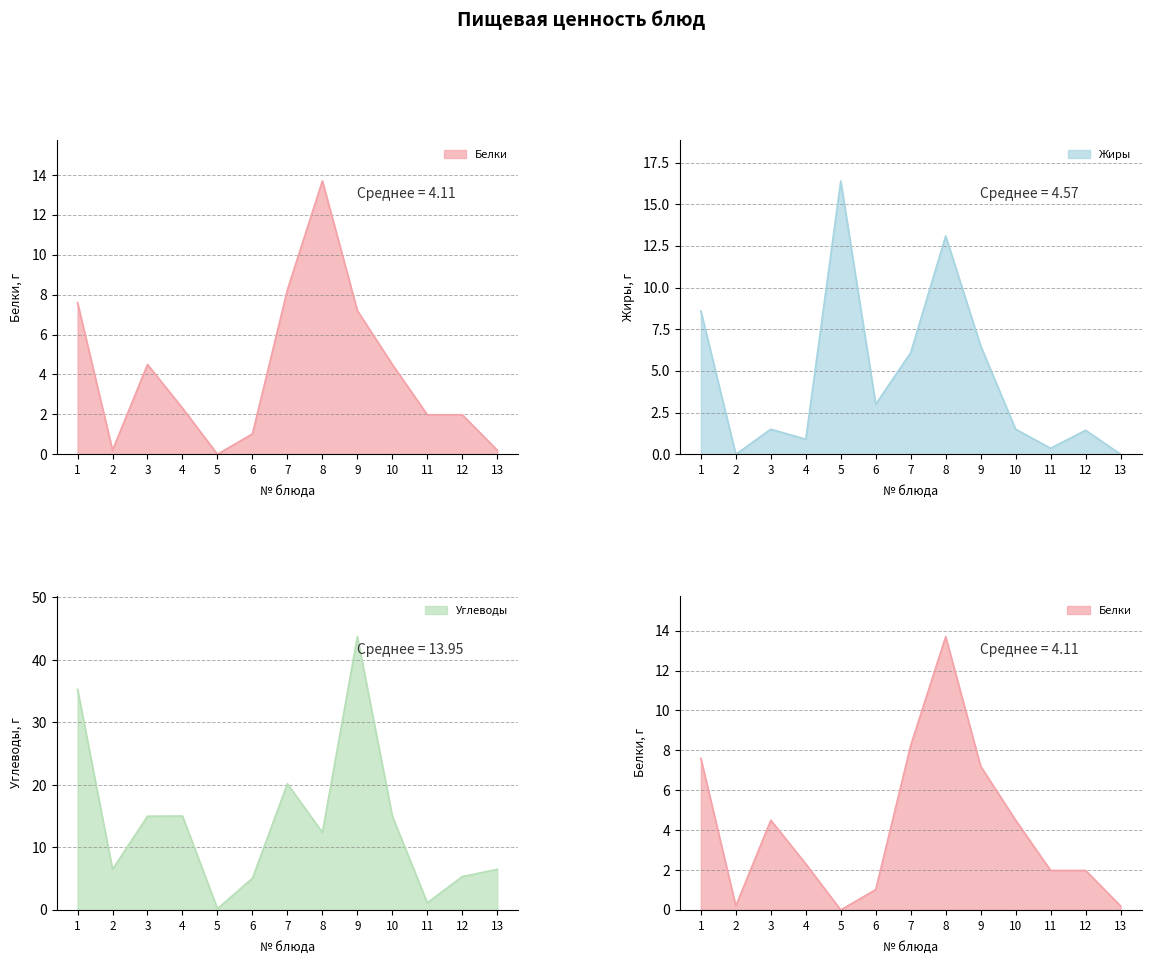

True or false: Белки and Углеводы intersect in this chart.

True